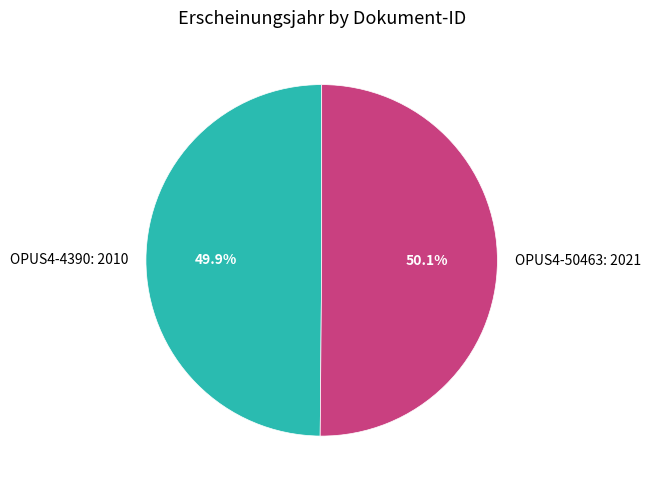

Does any single category account for the majority?

Yes